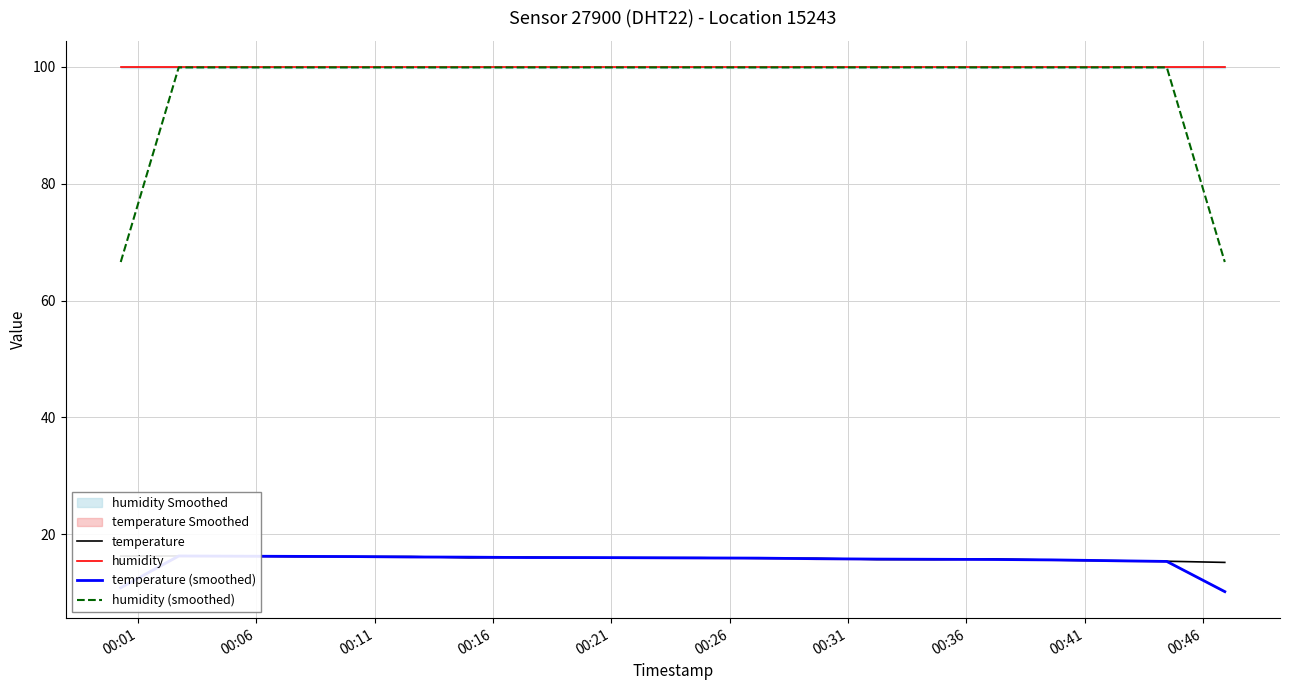

What is the highest value of the humidity series?

99.9